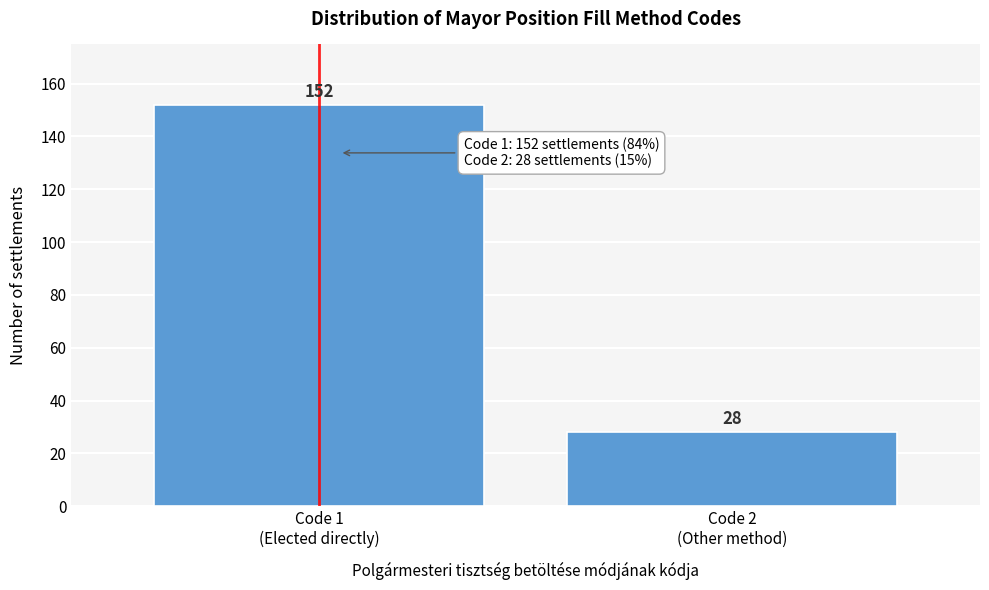

Reading right to left, extract all data points from this chart.

28	152